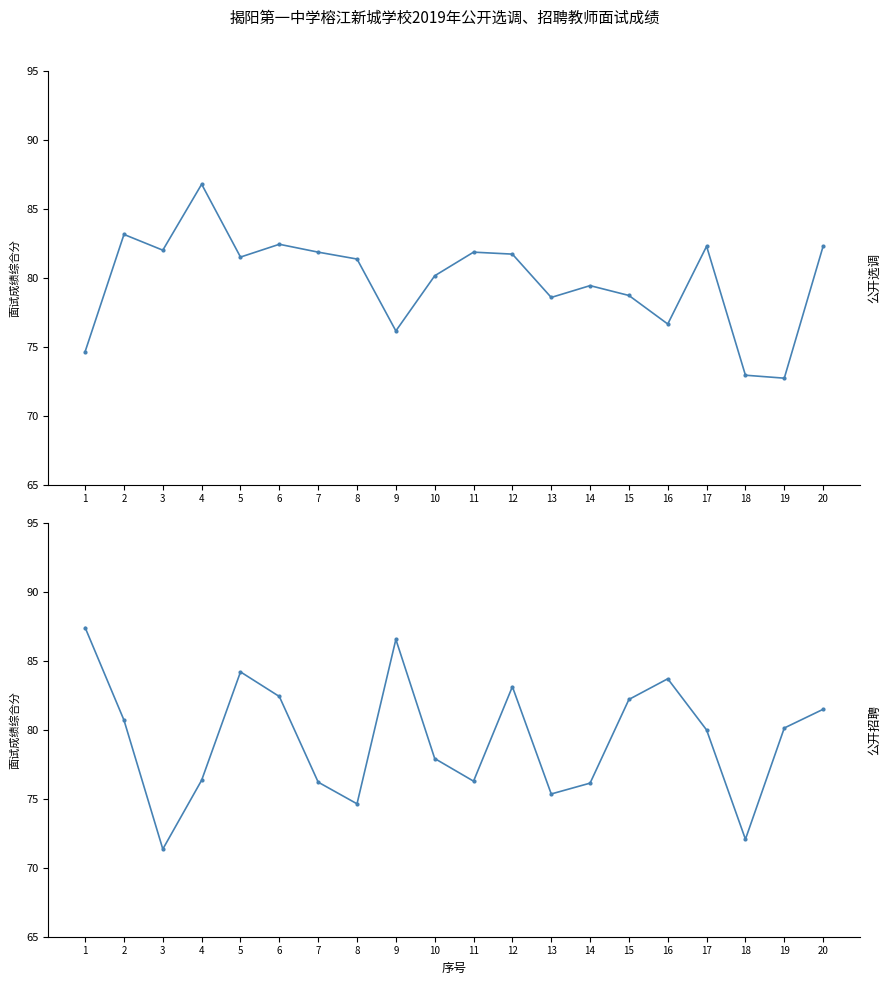

Is this an area chart (filled region under the line)?

No